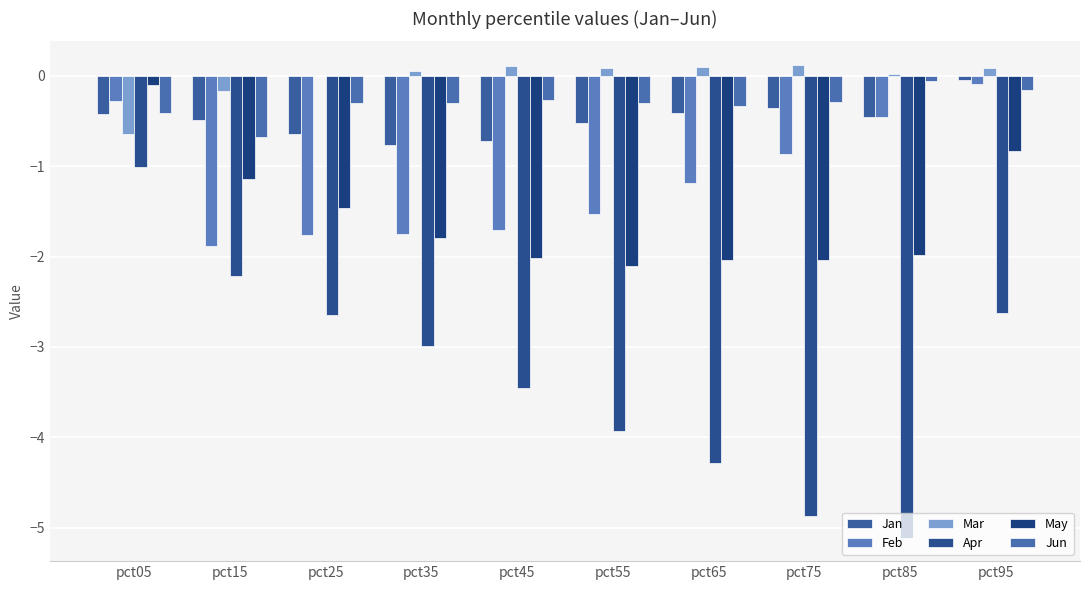

What are all the series names shown in the legend?

Jan, Feb, Mar, Apr, May, Jun